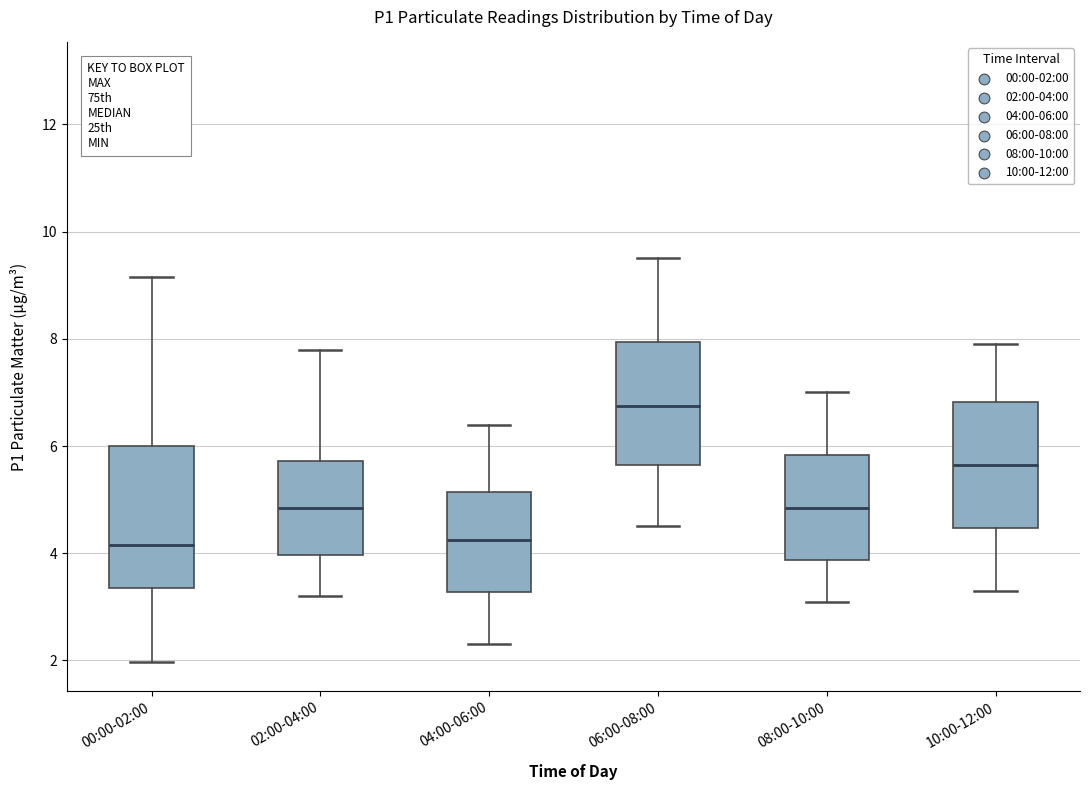

Where does the upper whisker of the box for 04:00-06:00 end on the y-axis? The values are not printed on the chart, so give them approximately, as read against the axis.

6.4